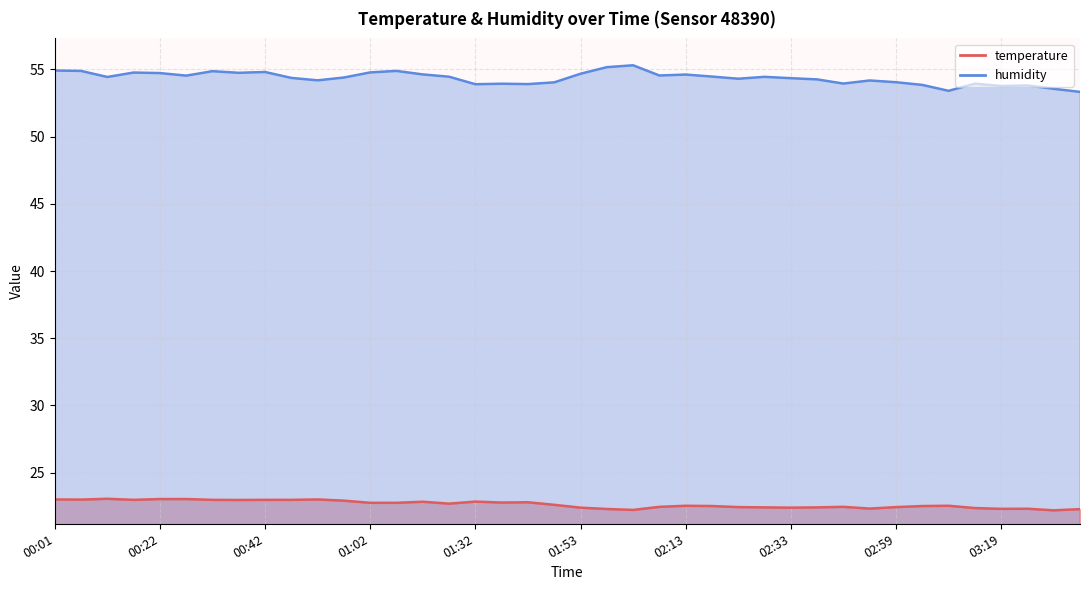

What is the approximate value of temperature at 00:11?

23.1